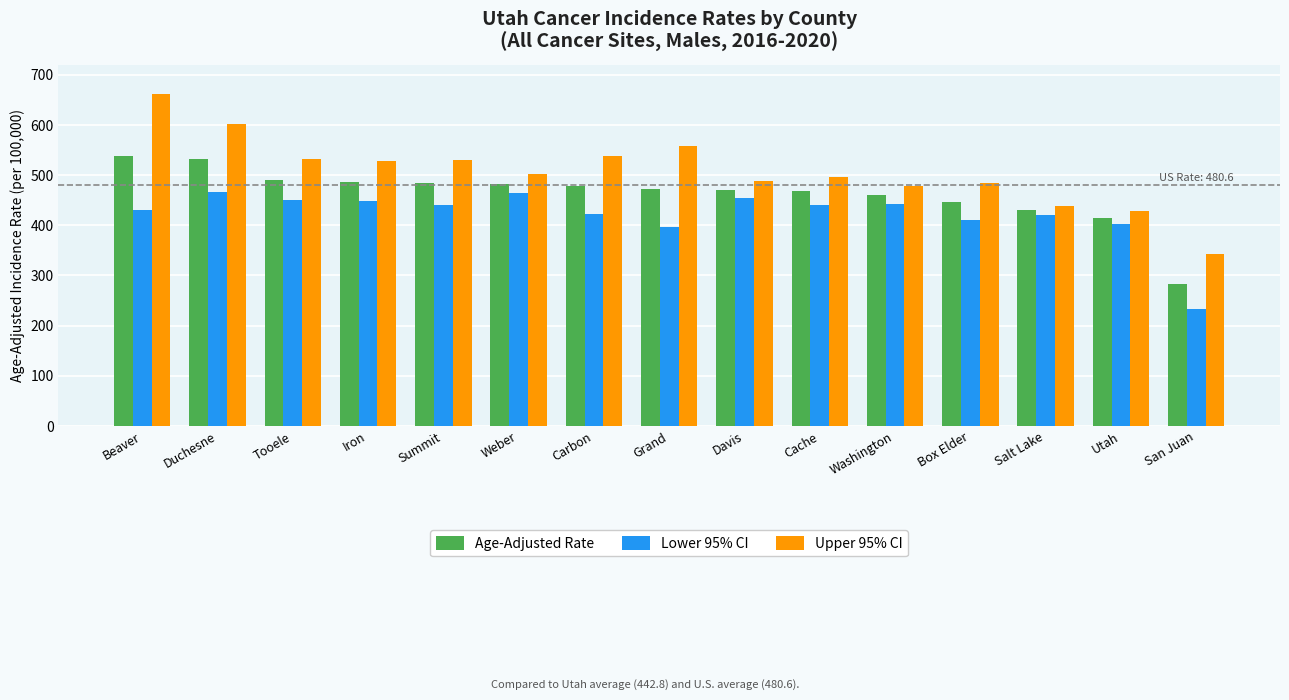

List the series in order of their overall mean, lowest first.

Lower 95% CI, Age-Adjusted Rate, Upper 95% CI